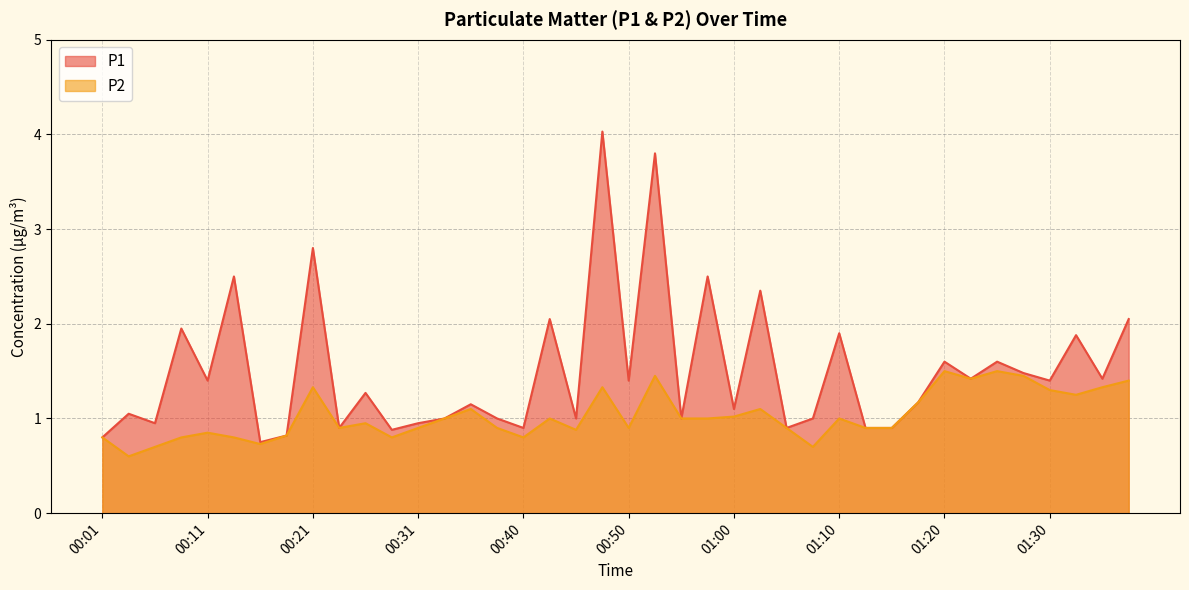

What is the label of the 1st point from the left?

00:01